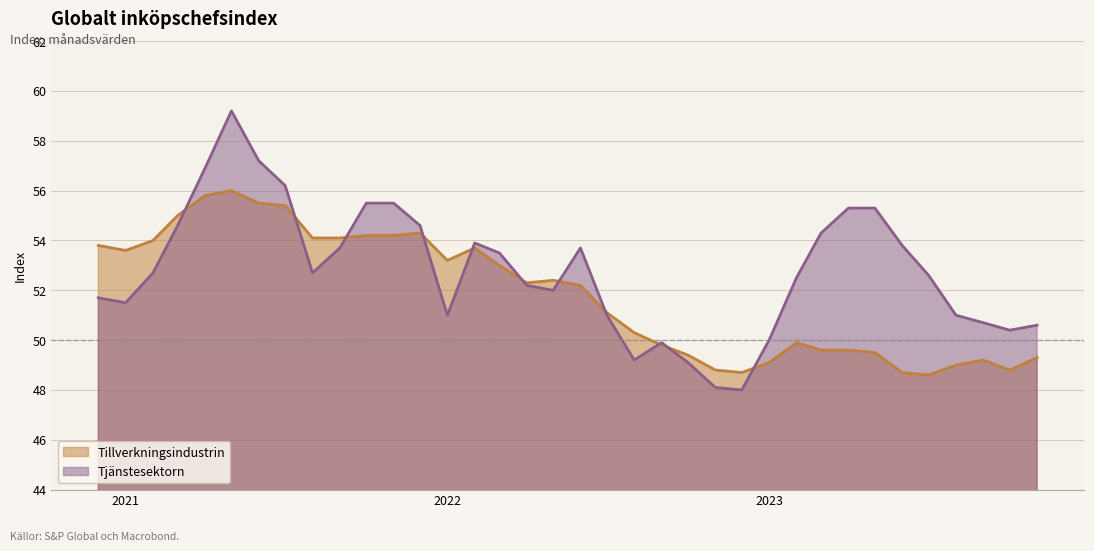

What is the label of the 33rd point from the left?

2023-08-01